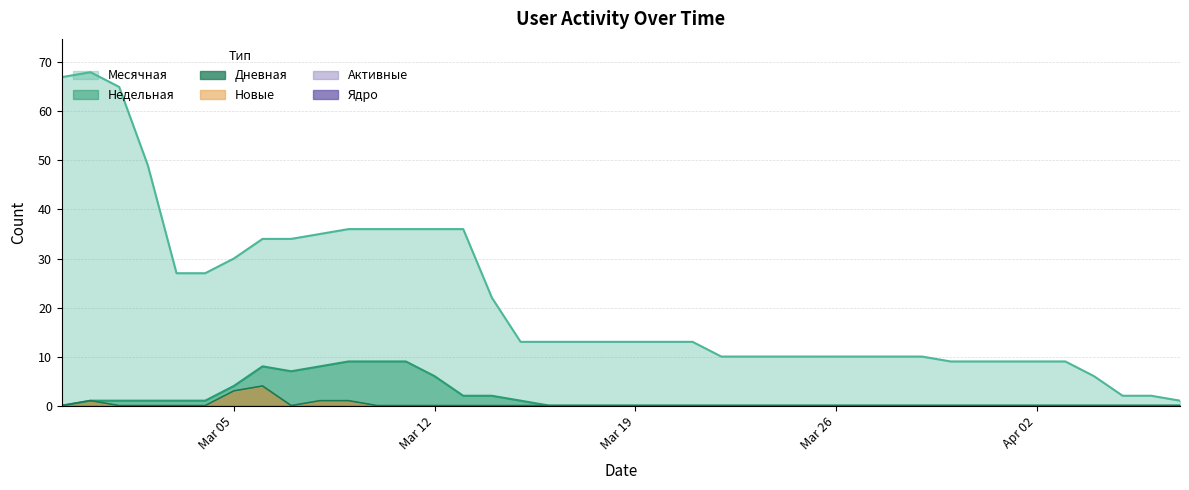

True or false: Ядро and Дневная cross at least once.

False